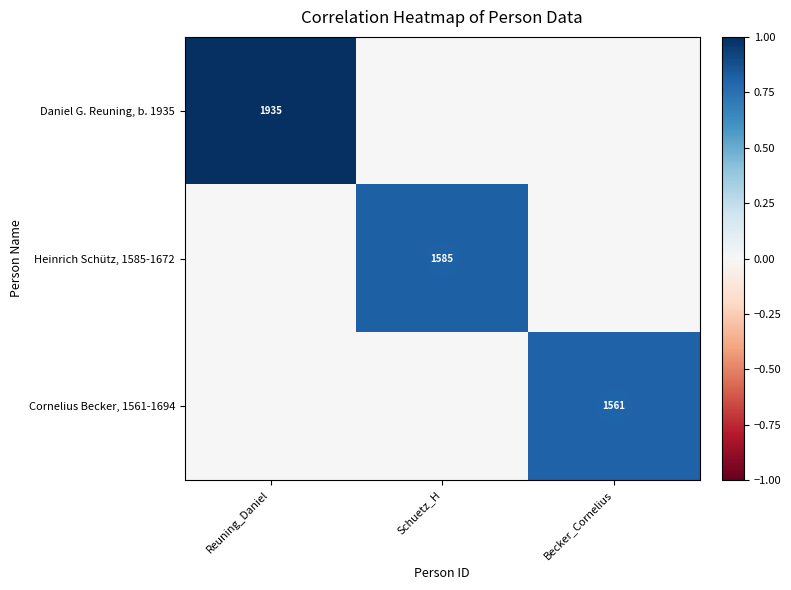

Rank the series at Schuetz_H from highest to lowest value.

Heinrich Schütz, 1585-1672, Daniel G. Reuning, b. 1935, Cornelius Becker, 1561-1694